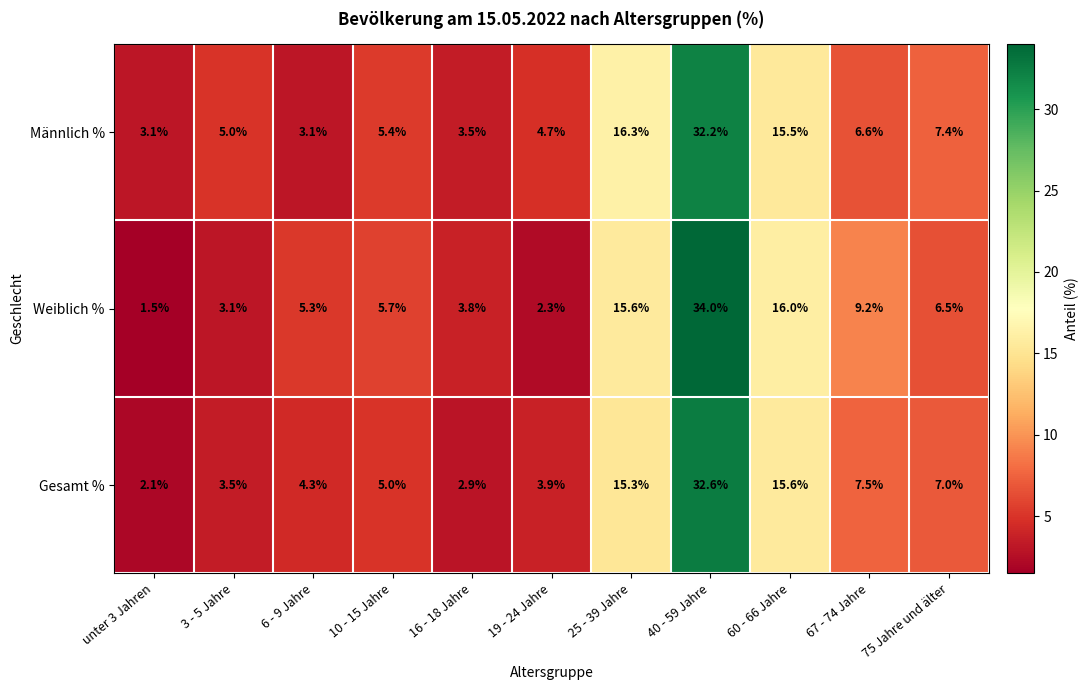

Which category has the lowest value in the Weiblich % series?

unter 3 Jahren